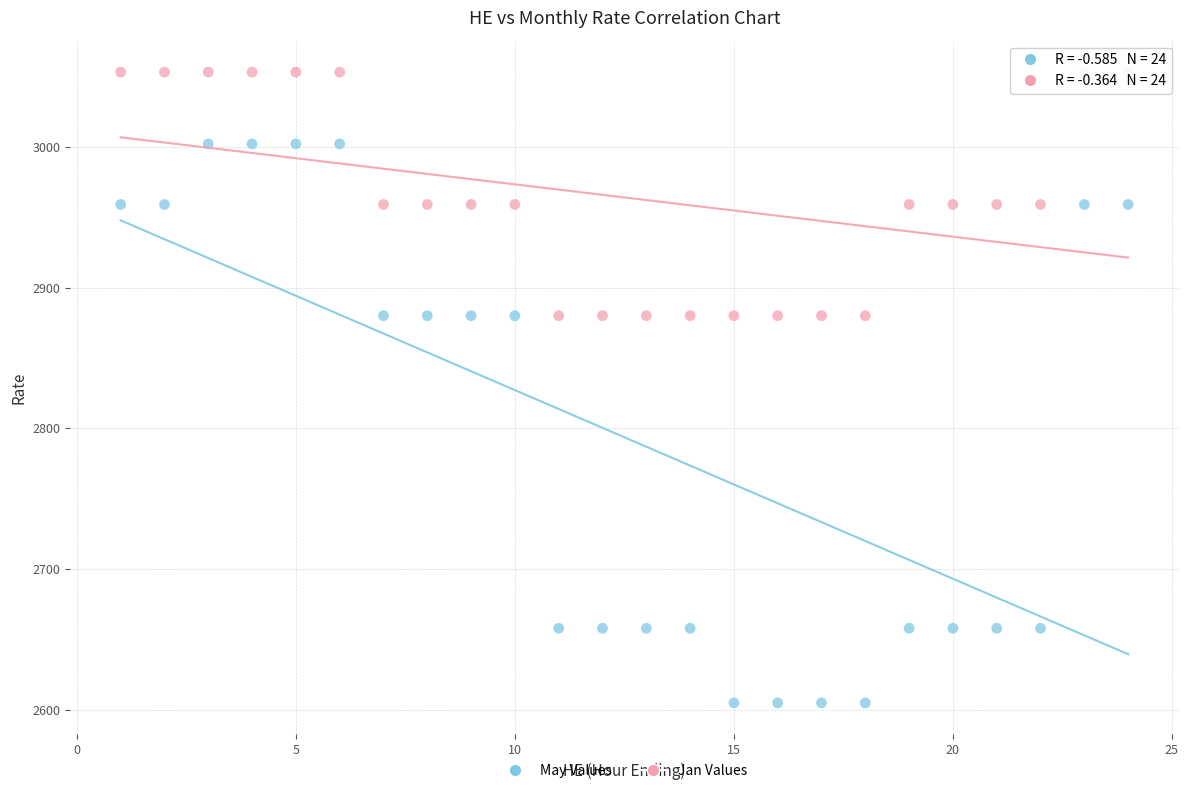

Which series reaches the maximum Y coordinate?

Jan Values